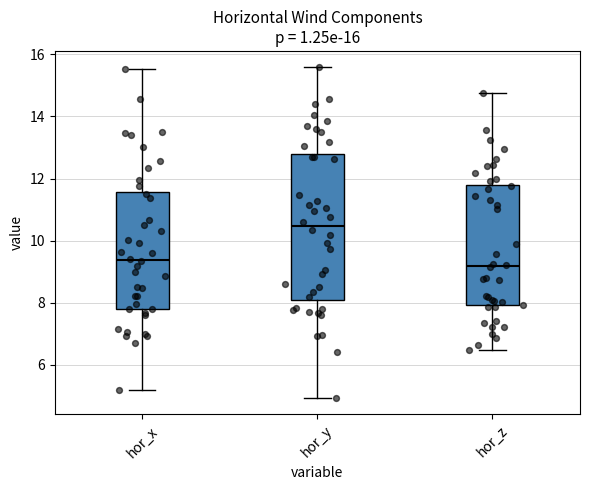

Which box has the highest median line?

hor_y